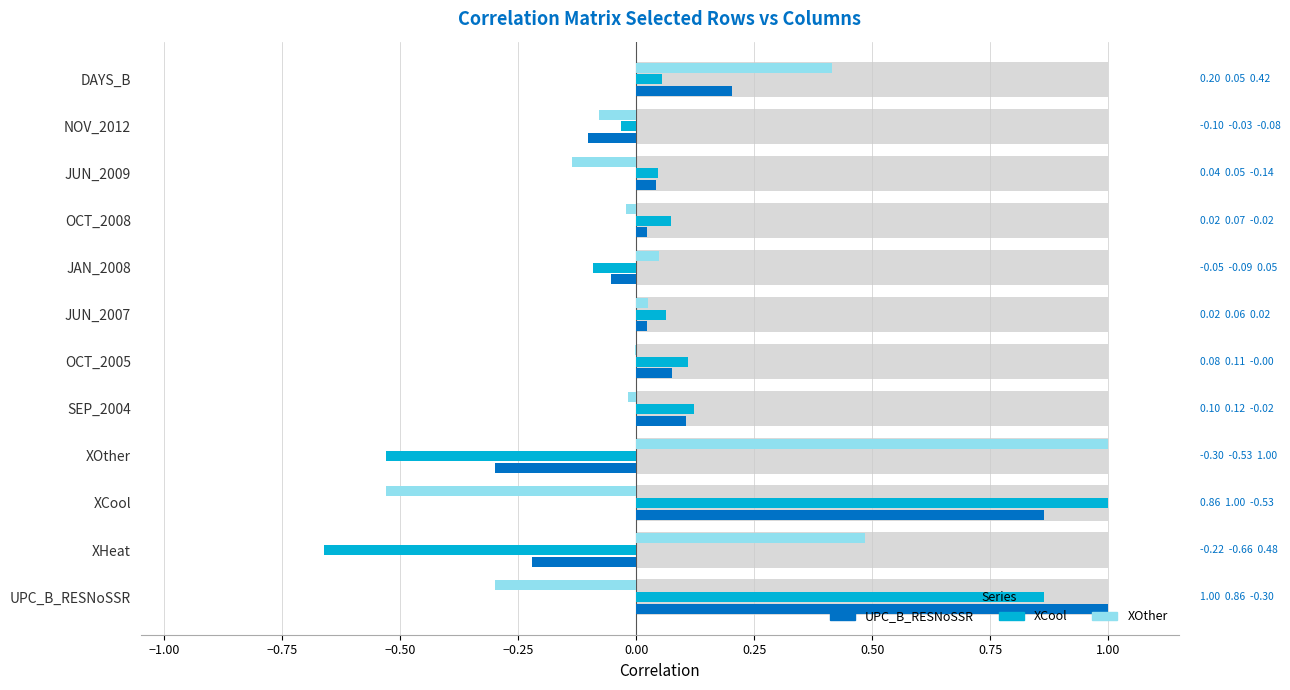

Between UPC_B_RESNoSSR and DAYS_B, which is larger?

UPC_B_RESNoSSR